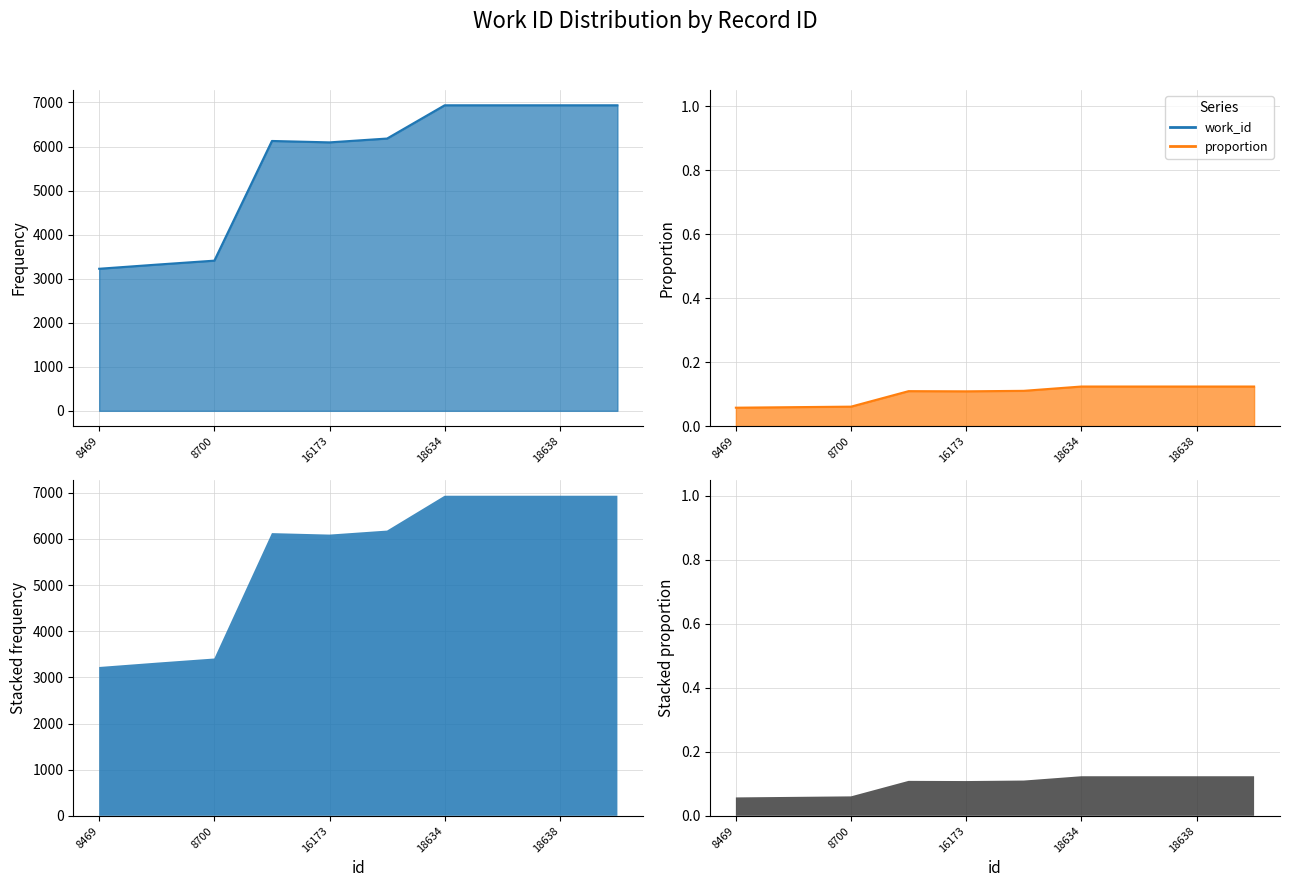

True or false: the data shows 0.1 at 18637.

True